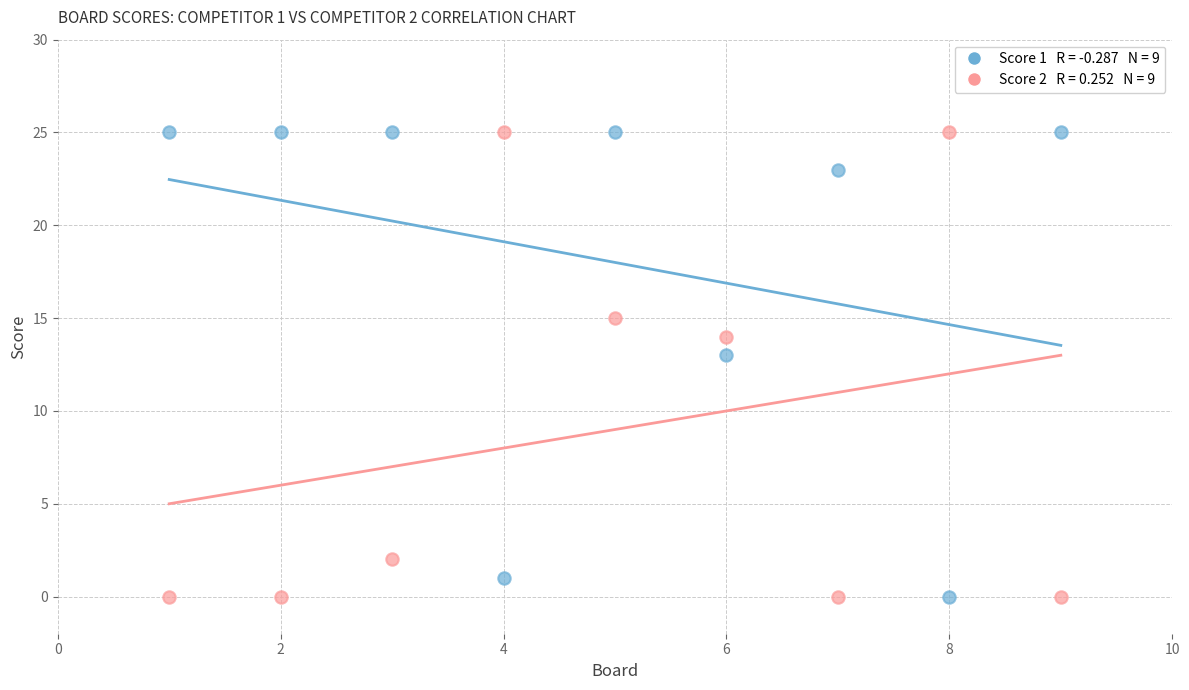

Across all data points, what is the range of Y values (max minus min)?

25